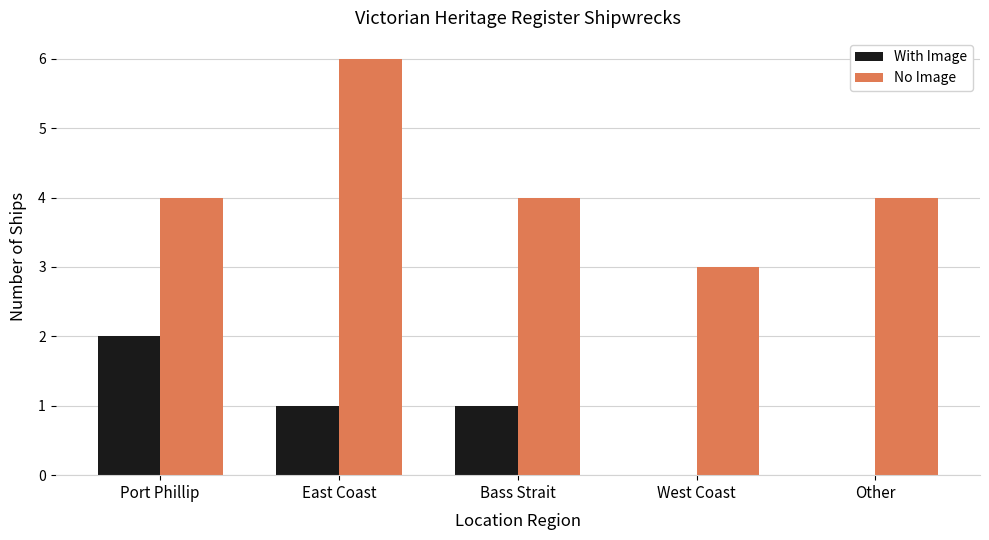

Which series changed the most between Port Phillip and West Coast?

With Image